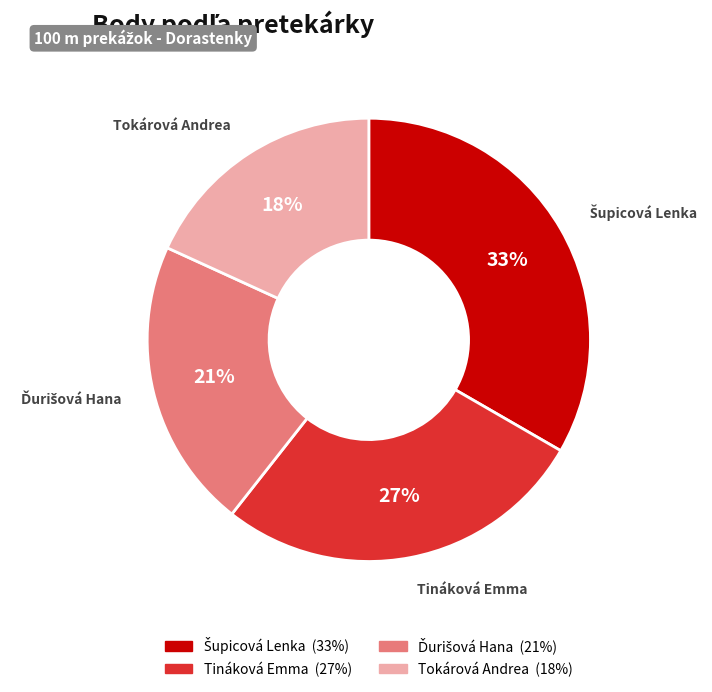

Does any single category account for the majority?

No